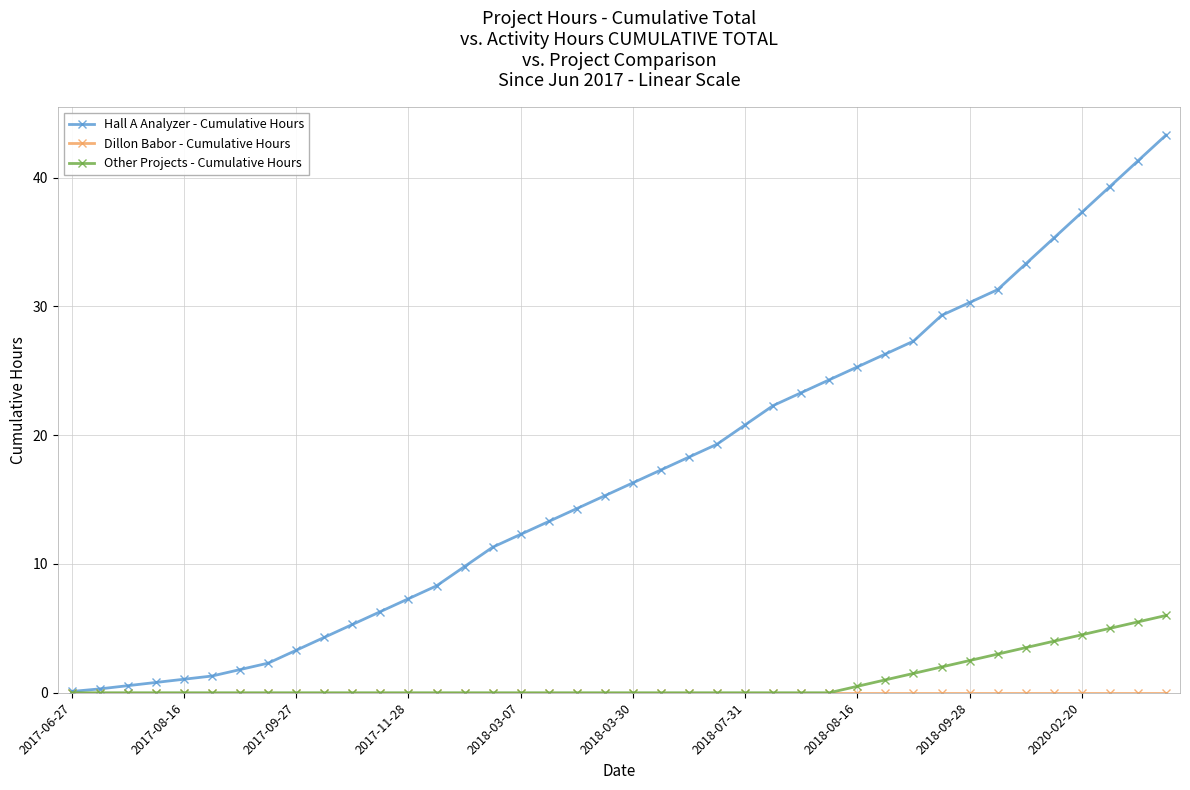

What is the value of the Hall A Analyzer - Cumulative Hours point at the 15th from the left?

9.8